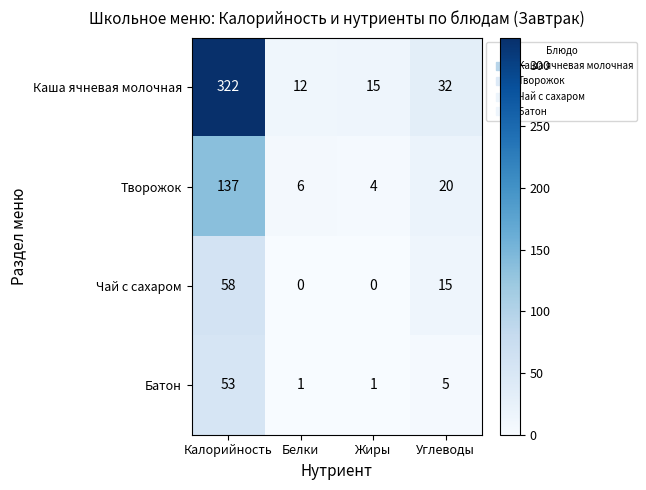

Reading left to right, transcribe all the data shown in this chart.

Каша ячневая молочная: Калорийность=322	Белки=12	Жиры=15	Углеводы=32
Творожок: Калорийность=137	Белки=6	Жиры=4	Углеводы=20
Чай с сахаром: Калорийность=58	Белки=0	Жиры=0	Углеводы=15
Батон: Калорийность=53	Белки=1	Жиры=1	Углеводы=5